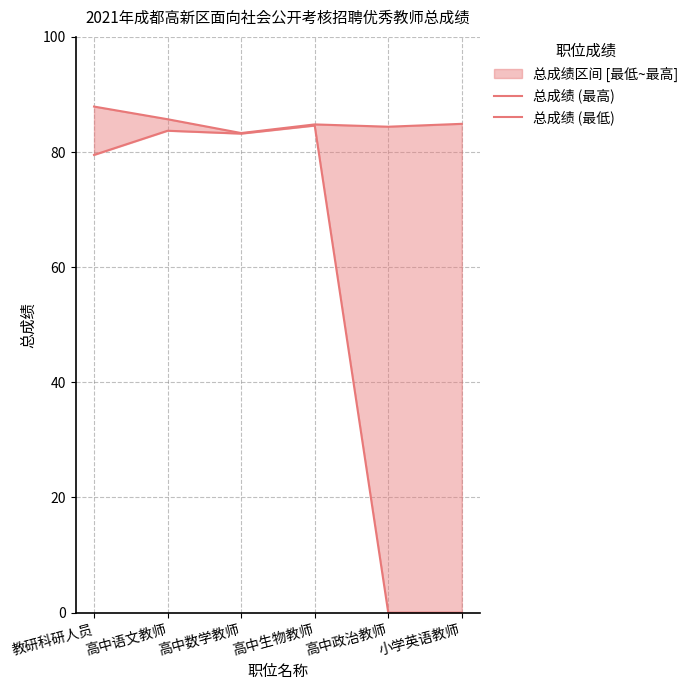

At how many categories does at least one series exceed 16?

6